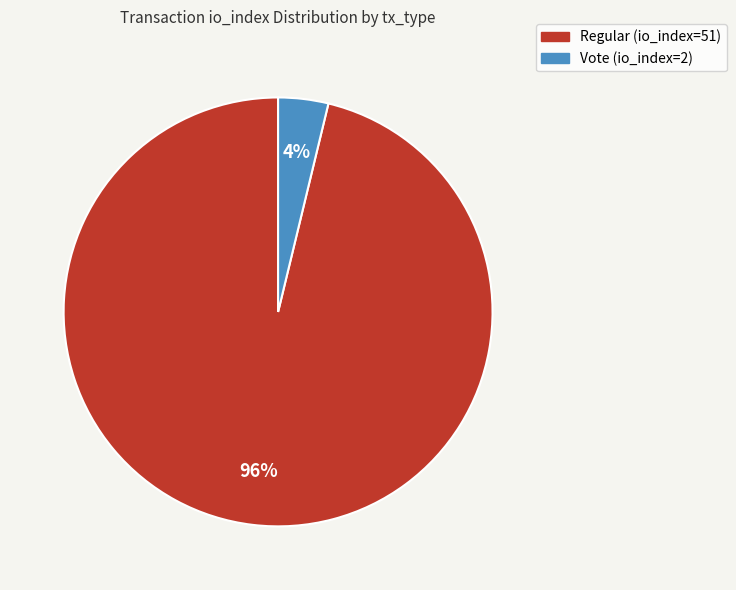

Which slice represents more than half of the pie?

Regular (io_index=51)